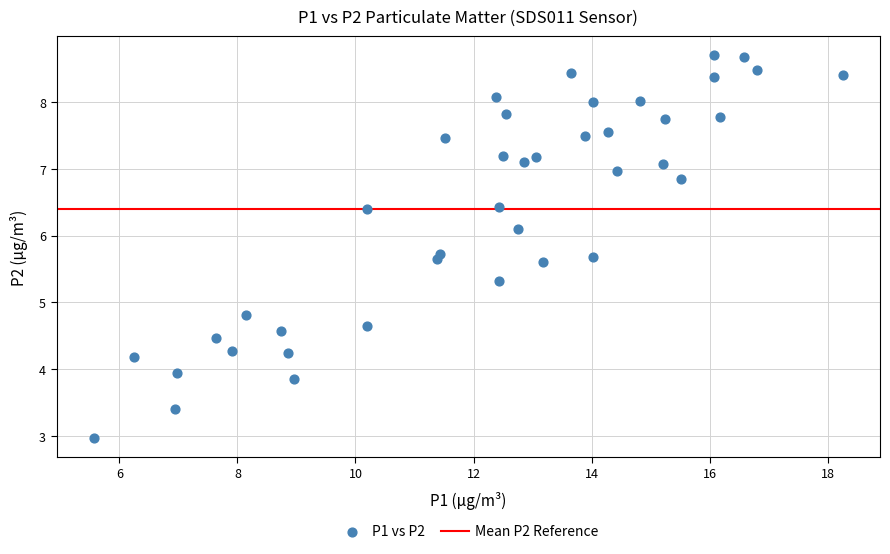

What Y value in the scatter plot is closest to 5?

4.8